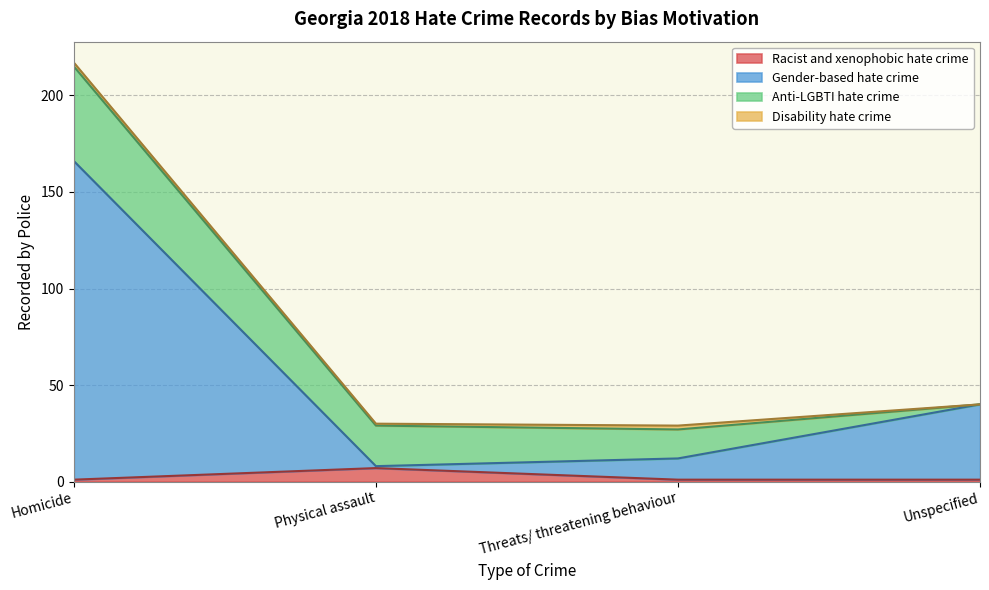

What is the value of the Gender-based hate crime point at the 4th from the left?

40